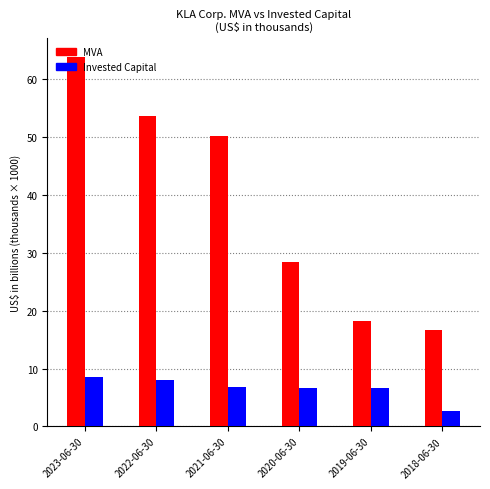

Rank the series by their maximum value, from highest to lowest.

MVA, Invested Capital